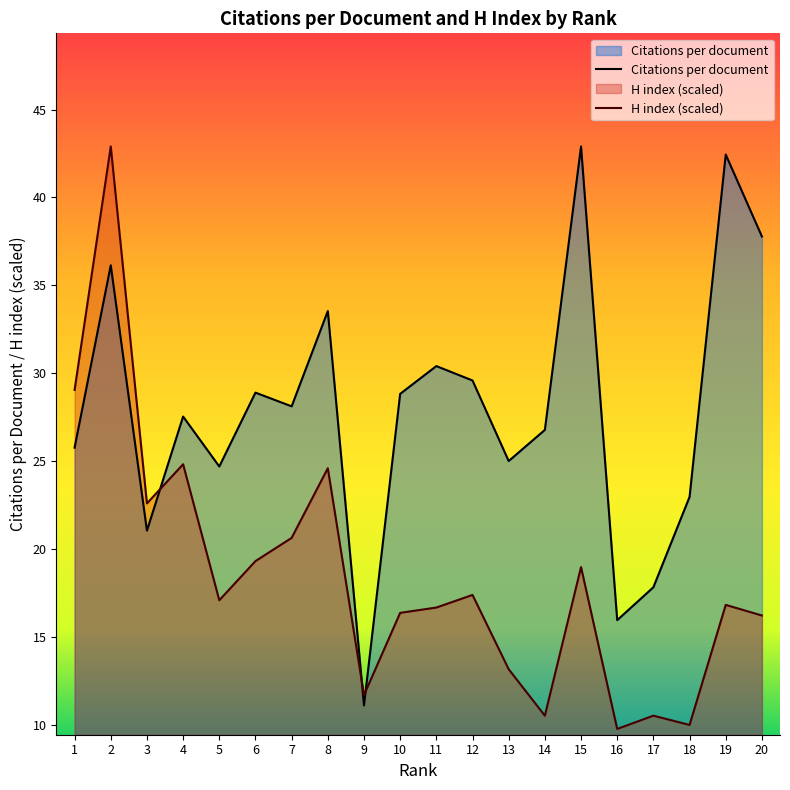

True or false: Citations per document has more than 0 points higher than both neighbors.

True